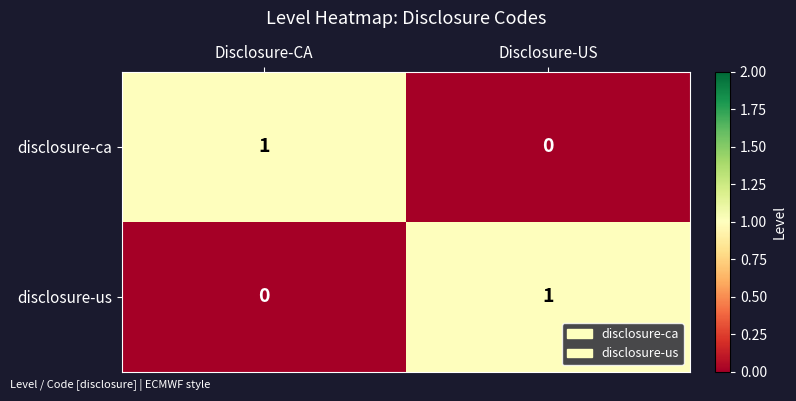

Where is disclosure-us nearest to the value 0?

Disclosure-CA